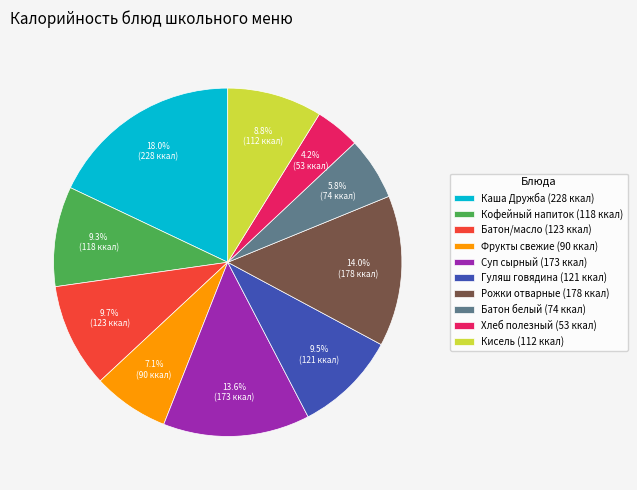

Which has a higher value, Суп сырный (173 ккал) or Батон белый (74 ккал)?

Суп сырный (173 ккал)